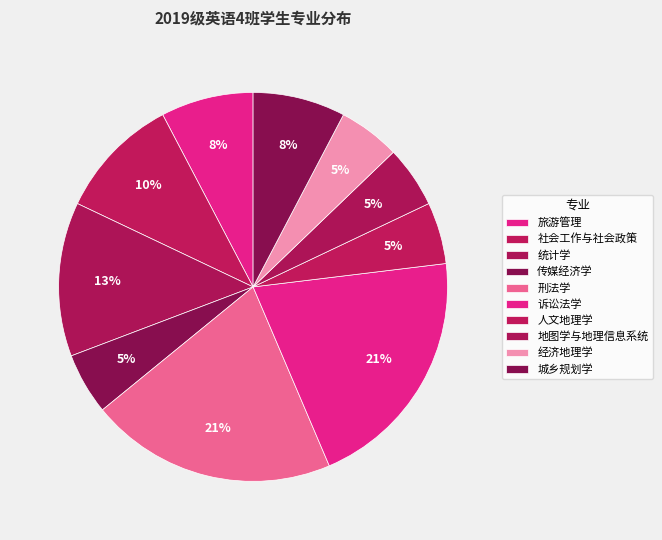

How many slices are in this pie chart?

10